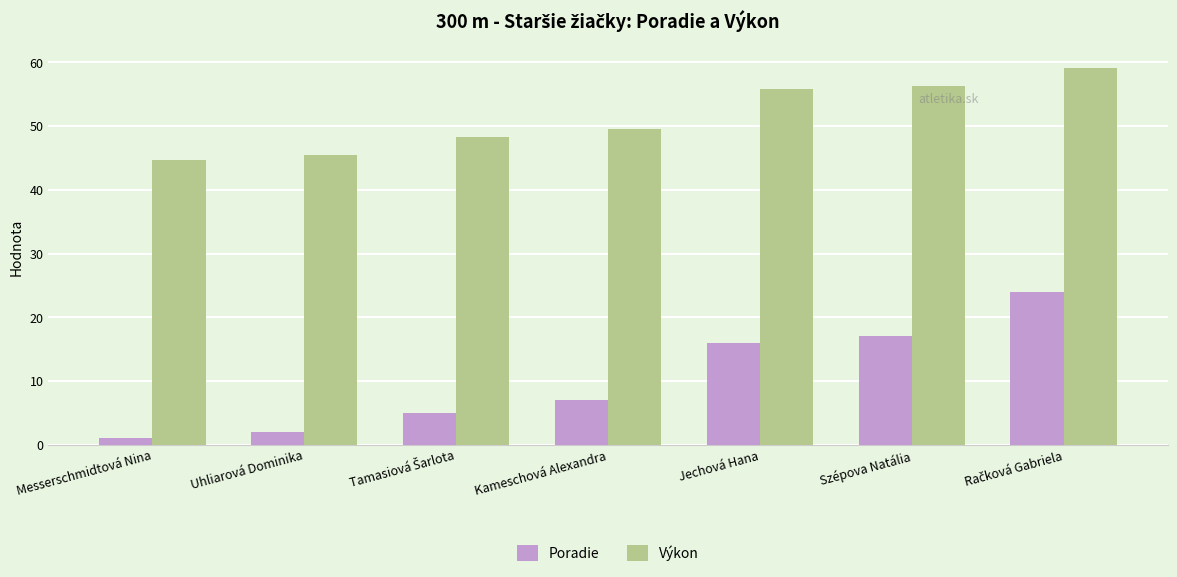

What is the greatest value displayed?

59.2